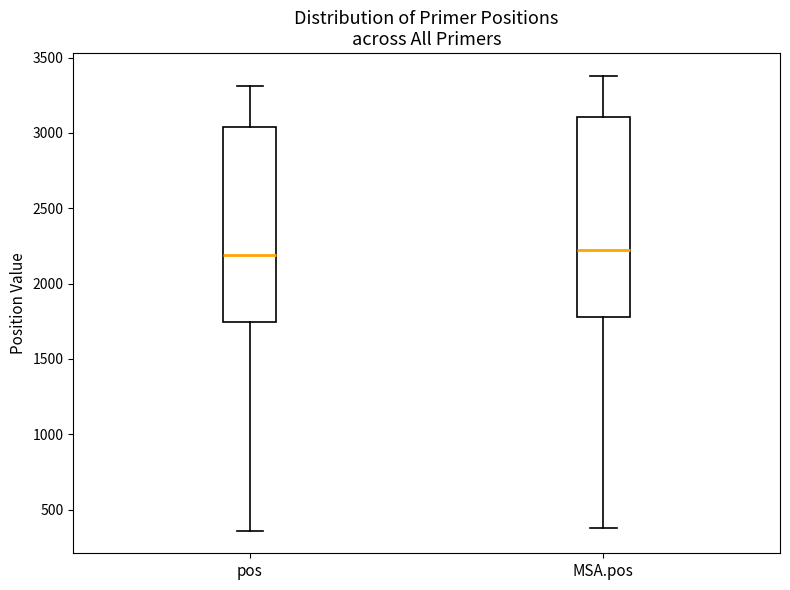

Reading left to right, transcribe this box plot: for each box, give where its median line is, the range the box spans, and where its two whiskers end, as read against the y-axis. The values are not printed on the chart, so give them approximately, as read against the axis.

pos: median 2200, box 1750 to 3050, whiskers 350 to 3300
MSA.pos: median 2250, box 1800 to 3100, whiskers 400 to 3400